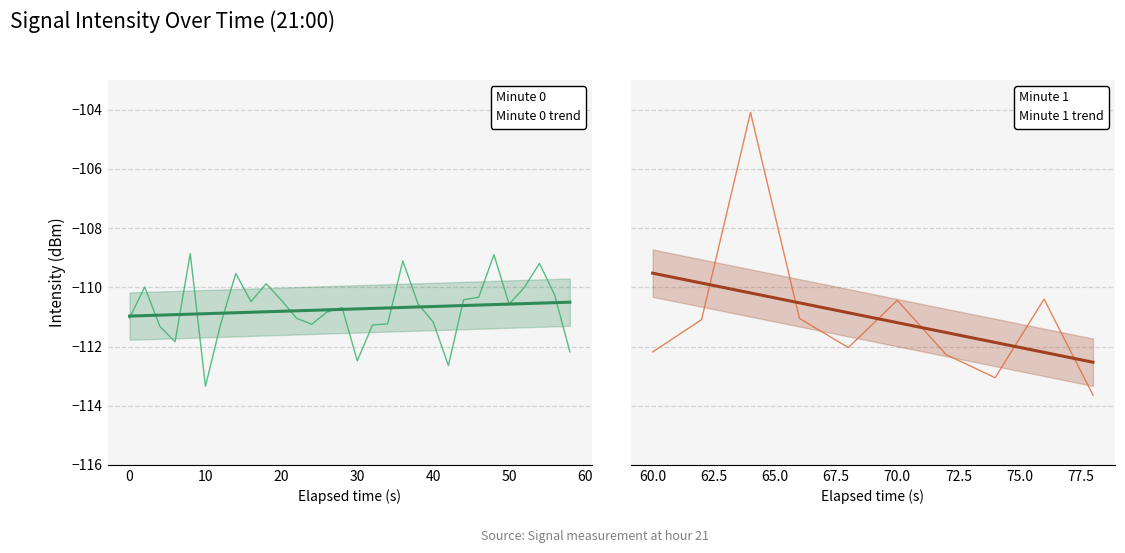

What is the value of the 21st point from the left?

-111.2